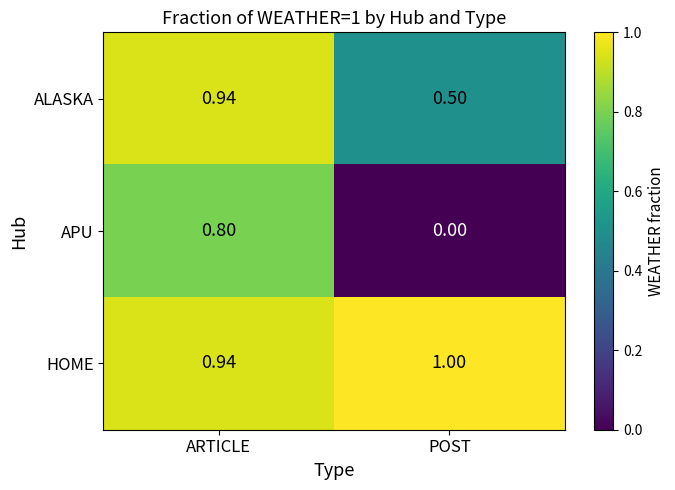

Which series has the widest spread of values?

APU